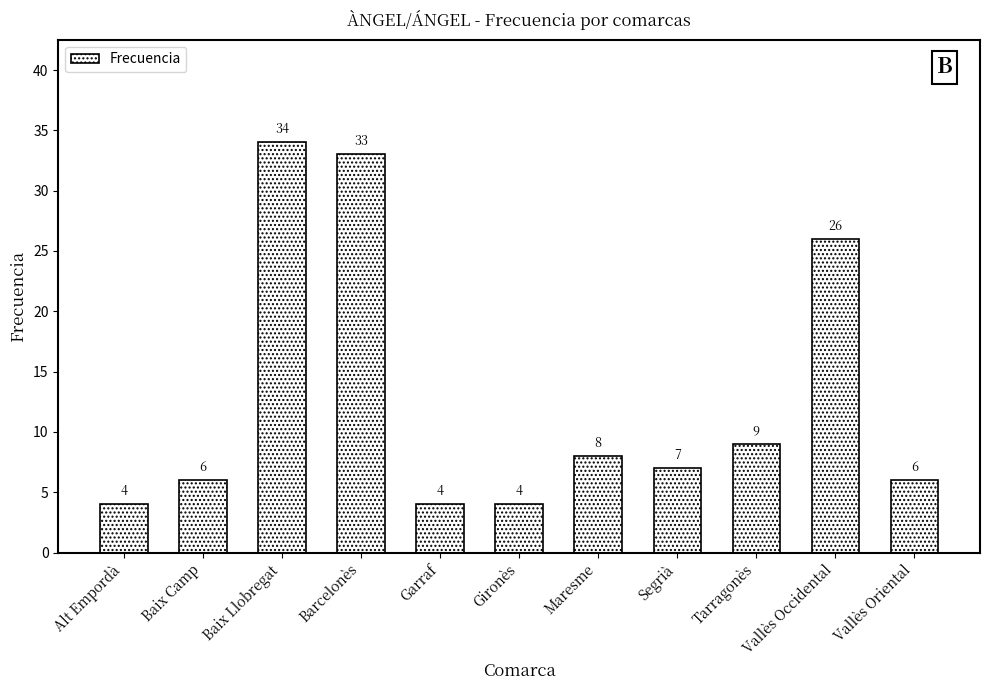

The chart shows a value of 9 at Vallès Oriental. True or false?

False